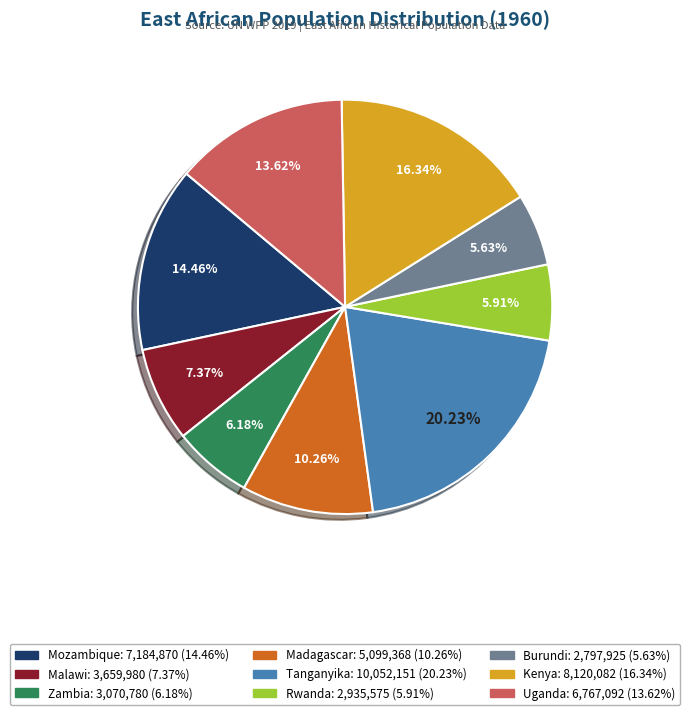

True or false: Kenya accounts for 16% of the total.

True